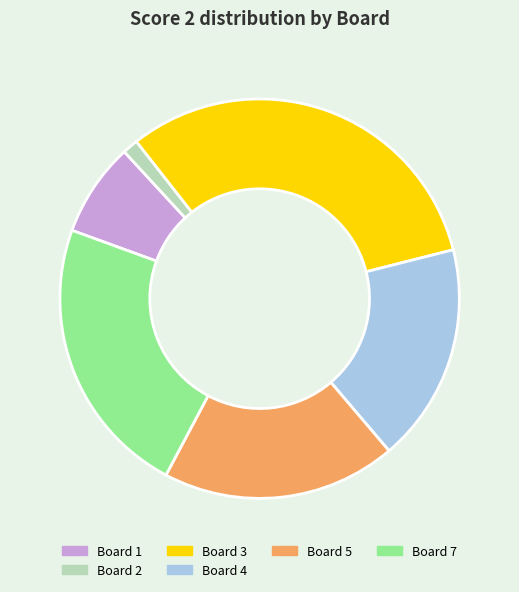

Is the sum of Board 2 and Board 7 greater than half?

No